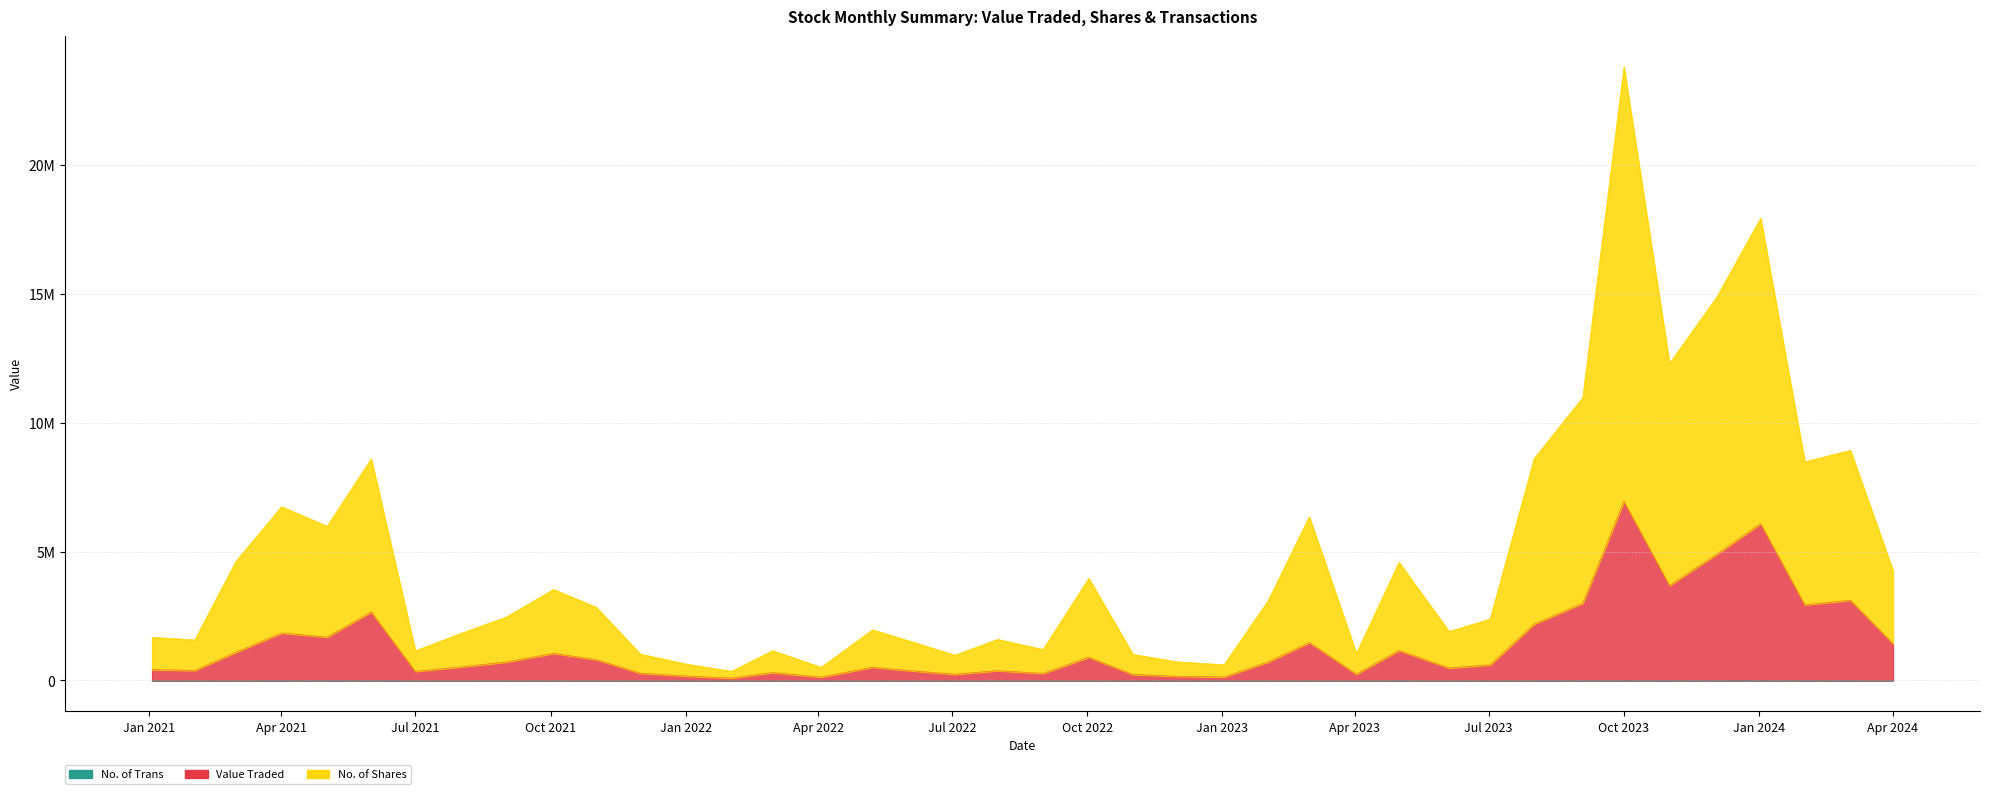

In No. of Trans, how many points are higher than both neighbors (excluding endpoints)?

11